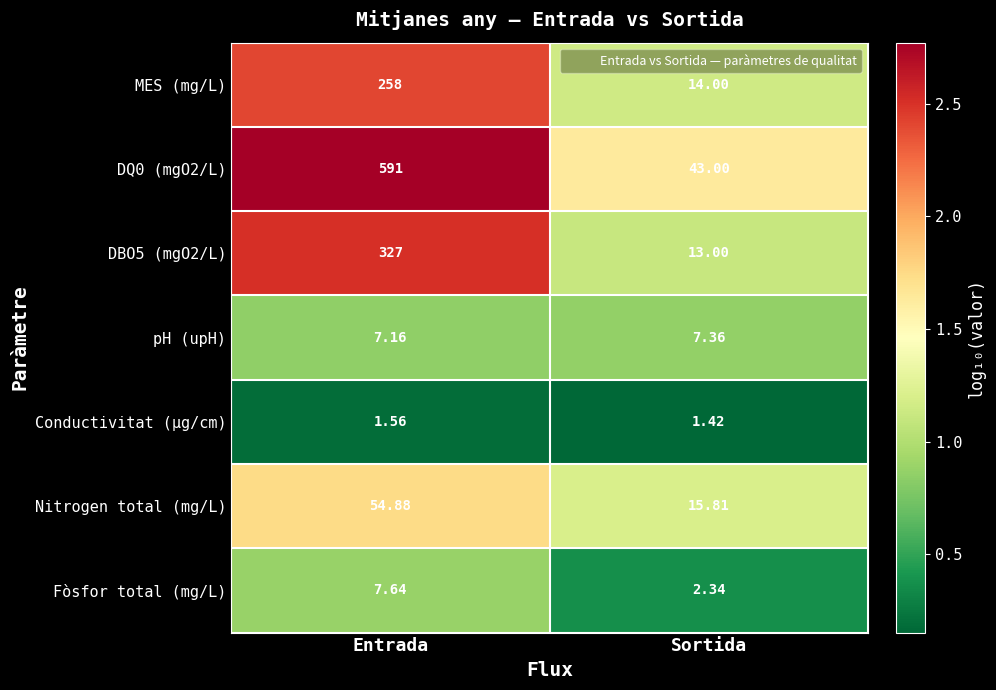

Which label corresponds to the smallest value in the chart?

Sortida